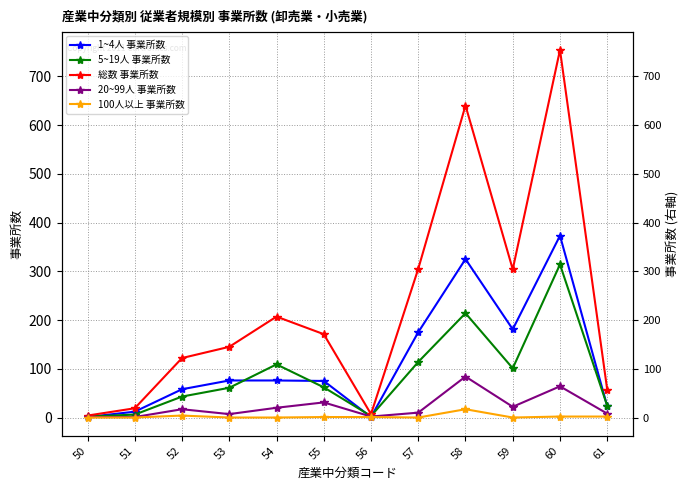

What is the difference between the maximum and second lowest values in the 100人以上 事業所数 series?

17